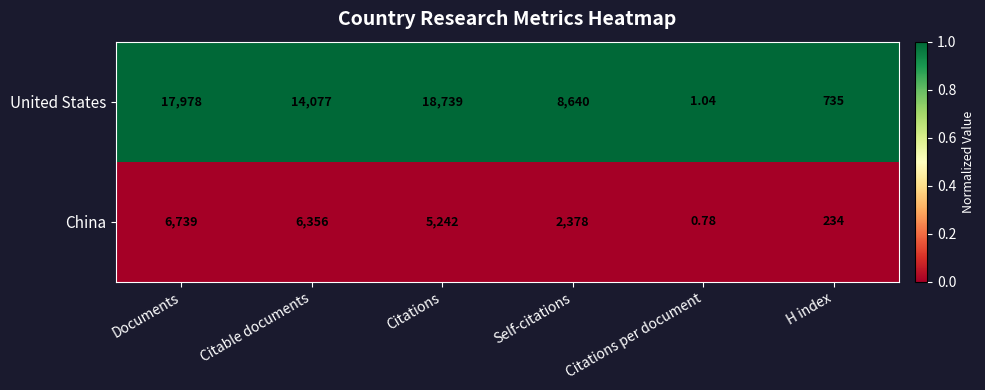

Which label corresponds to the largest value in the chart?

Citations